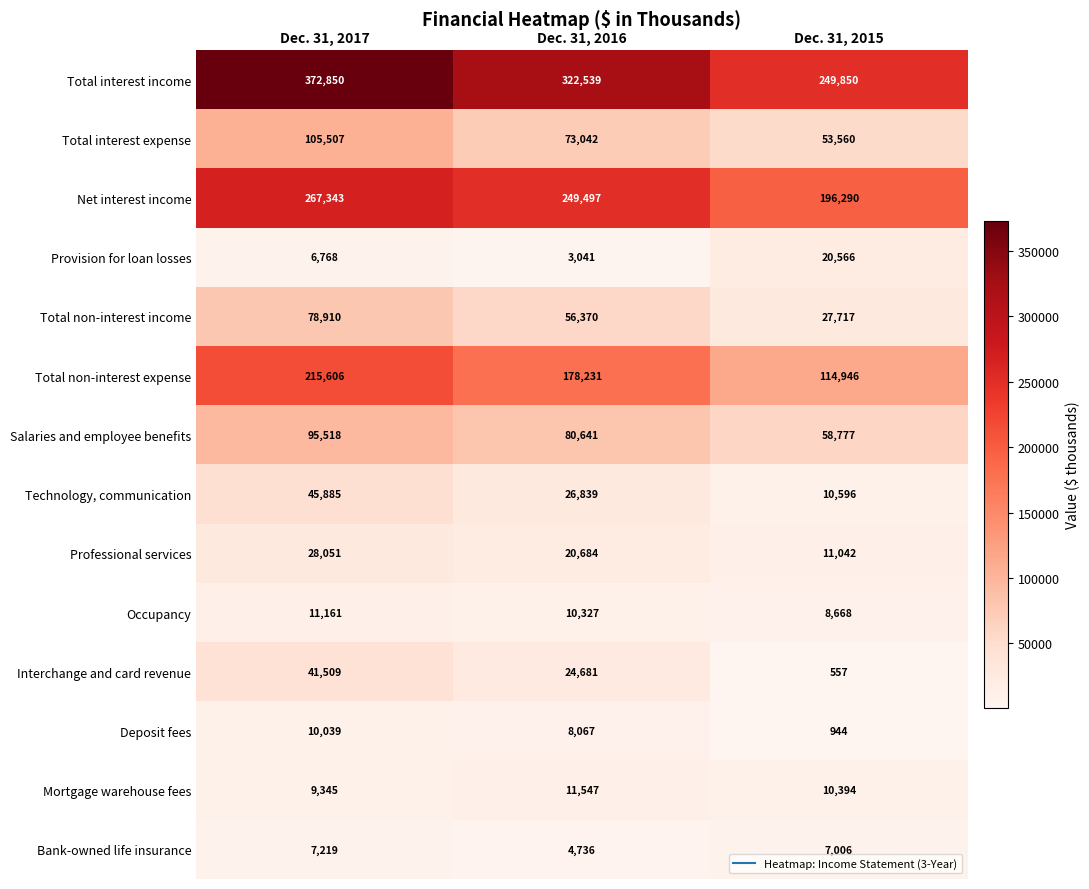

The Technology, communication series shows 26839 at Dec. 31, 2016. True or false?

True